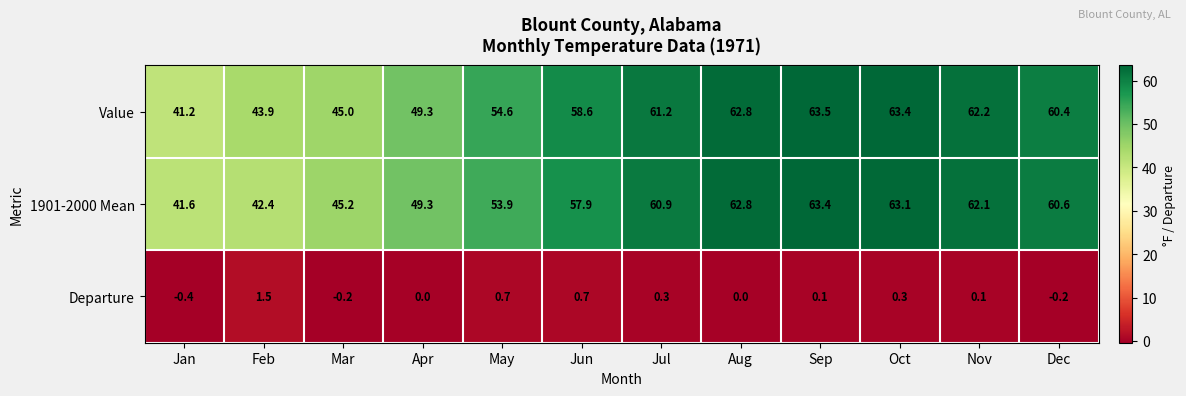

Which series has the largest total across all categories?

Value